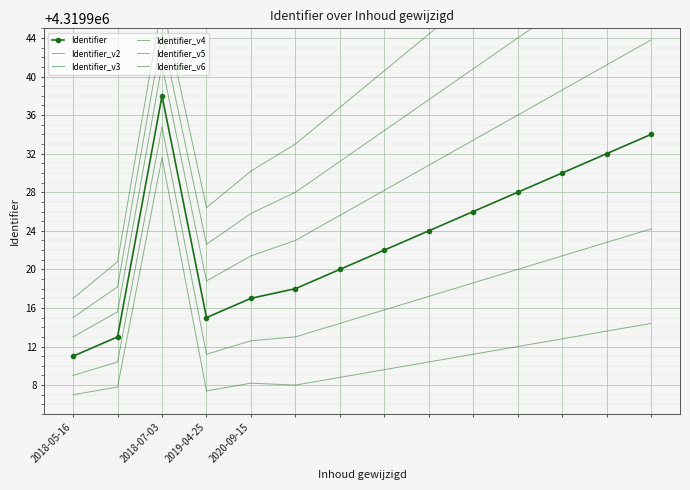

How many data points in Identifier_v3 are above 4319917?

7